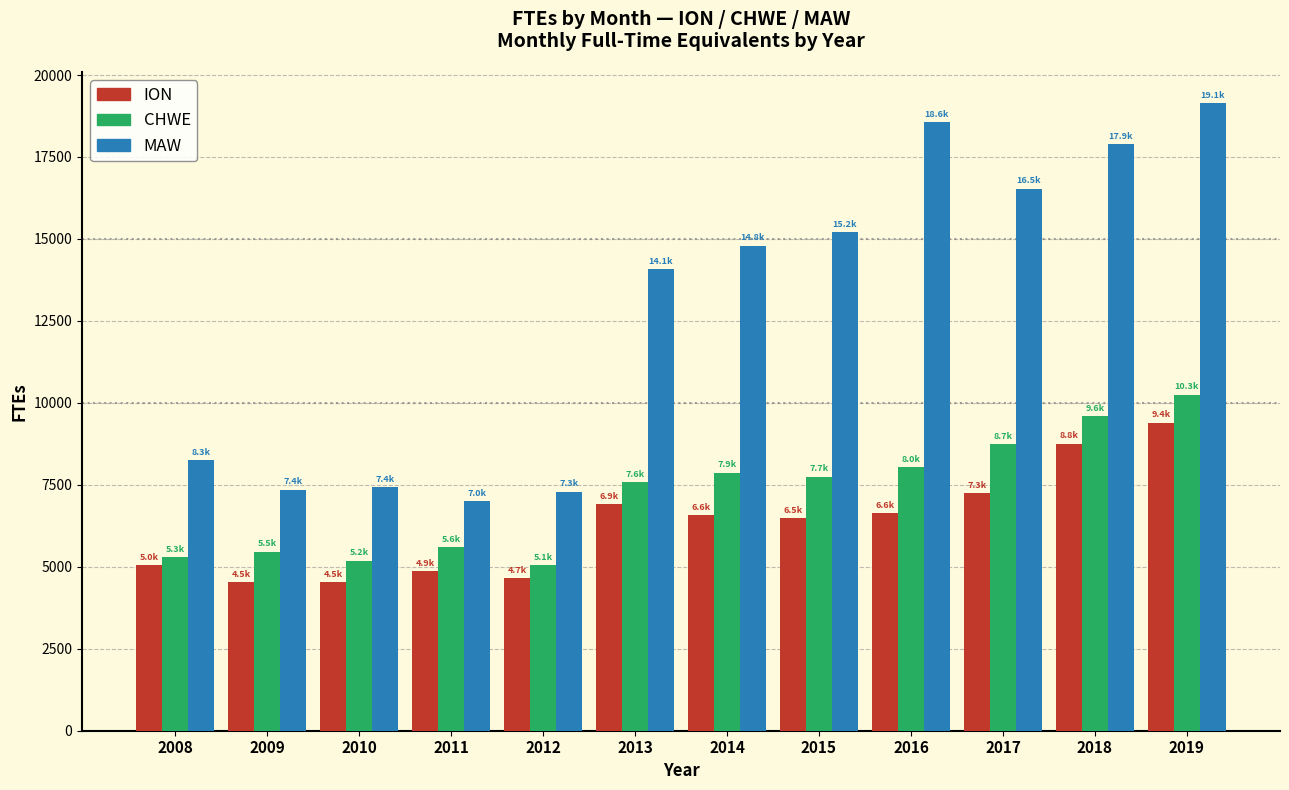

What is the maximum value for ION?

9401.1